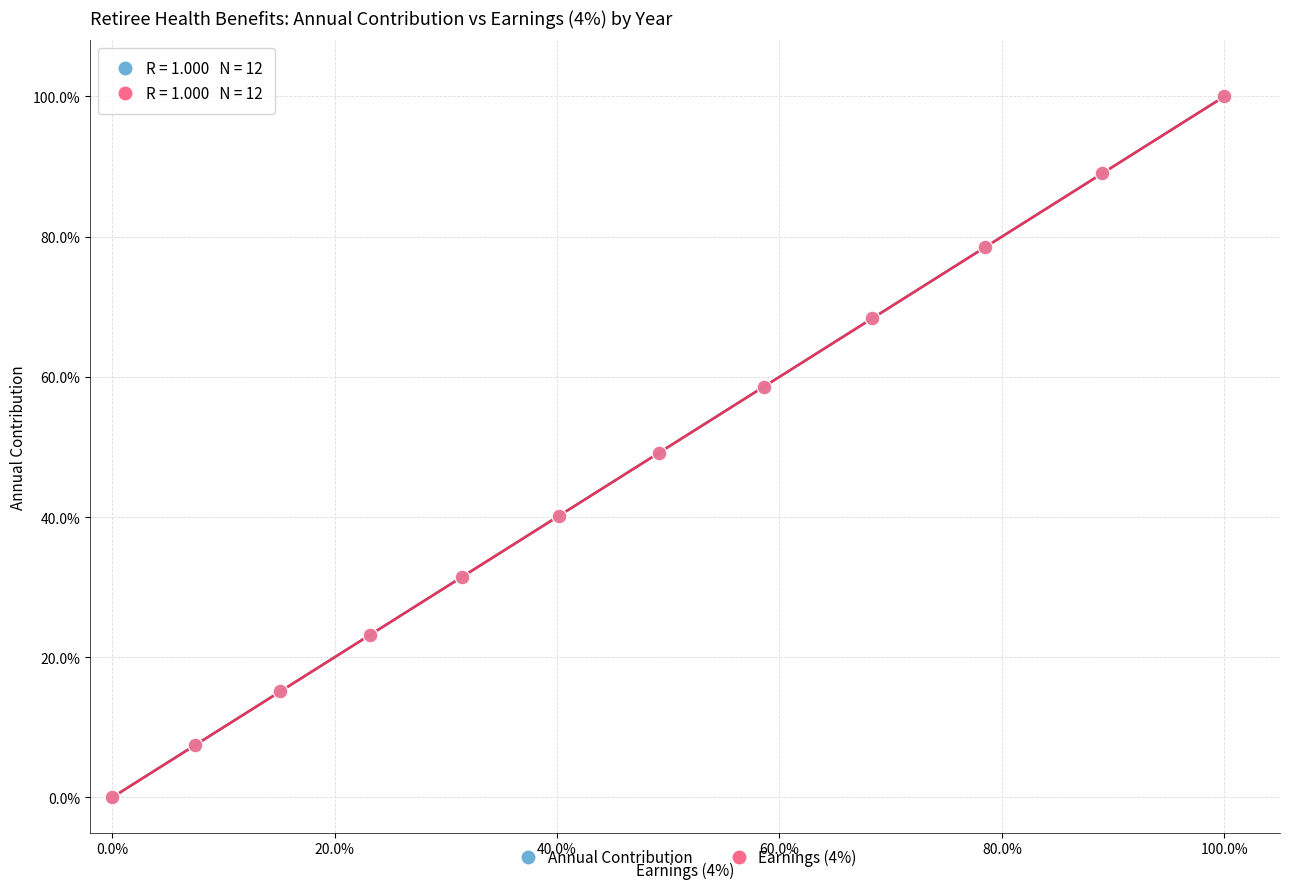

What are all the series names shown in the legend?

Annual Contribution, Earnings (4%)